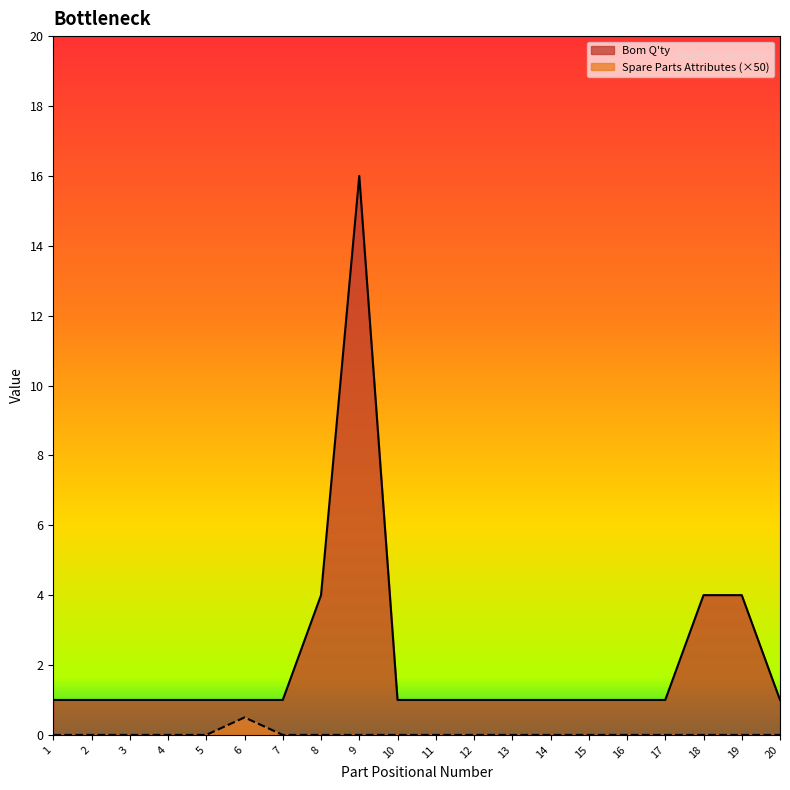

True or false: Spare Parts Attributes and Bom Q'ty cross at least once.

False